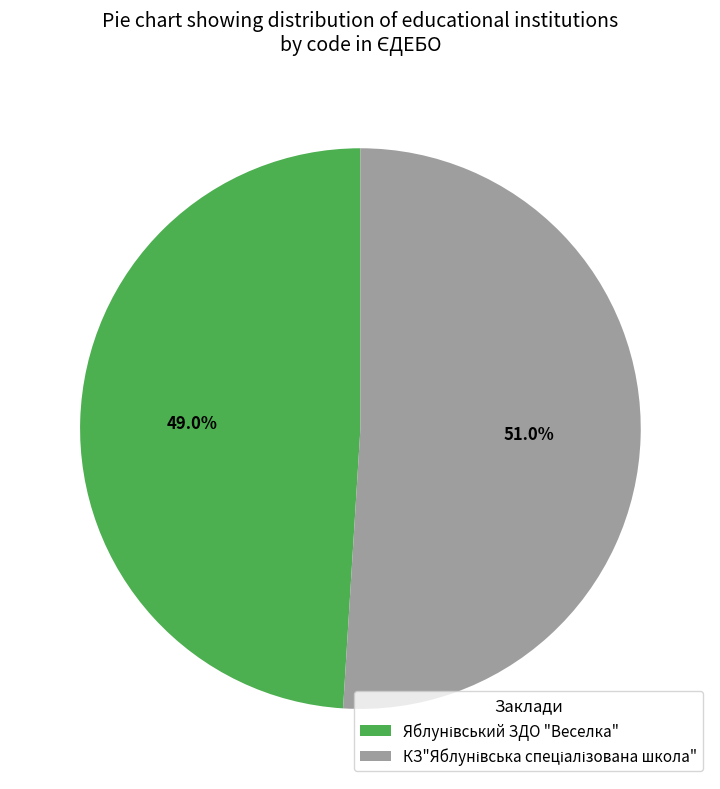

How many slices are in this pie chart?

2